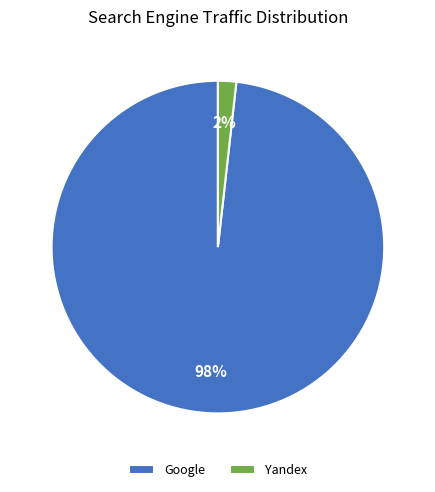

Rank the categories by value from lowest to highest.

Yandex, Google